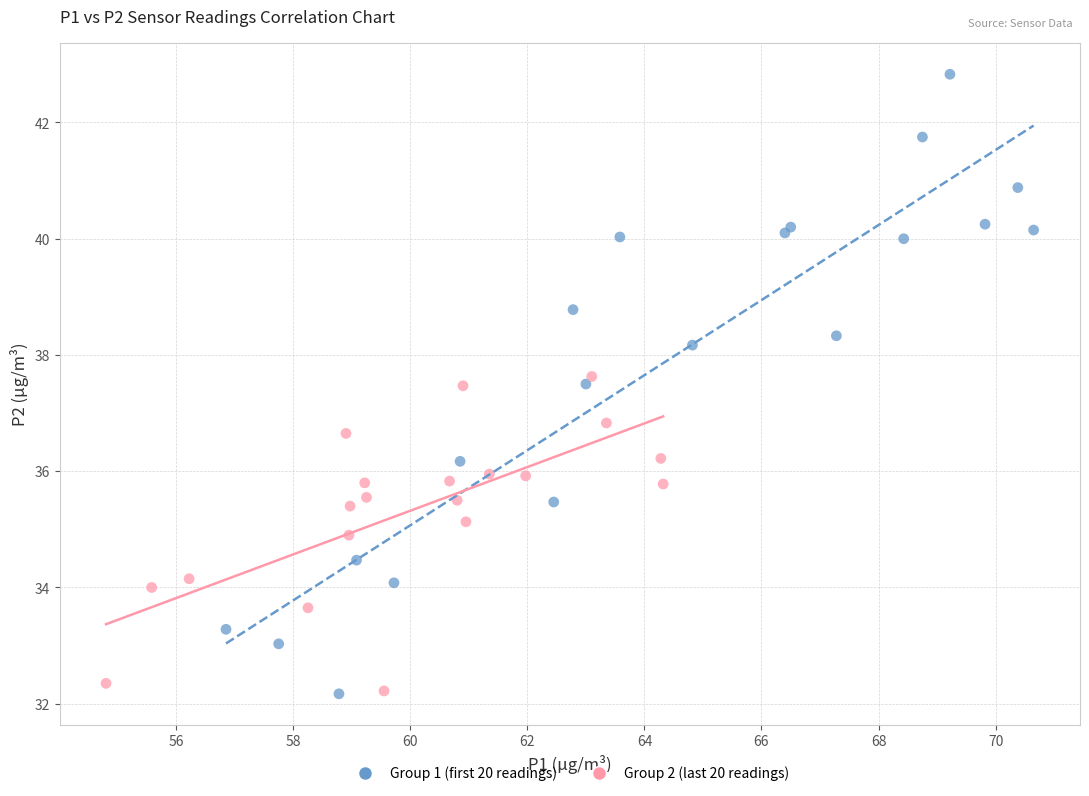

Which series has the widest spread of Y values?

Group 1 (first 20 readings)